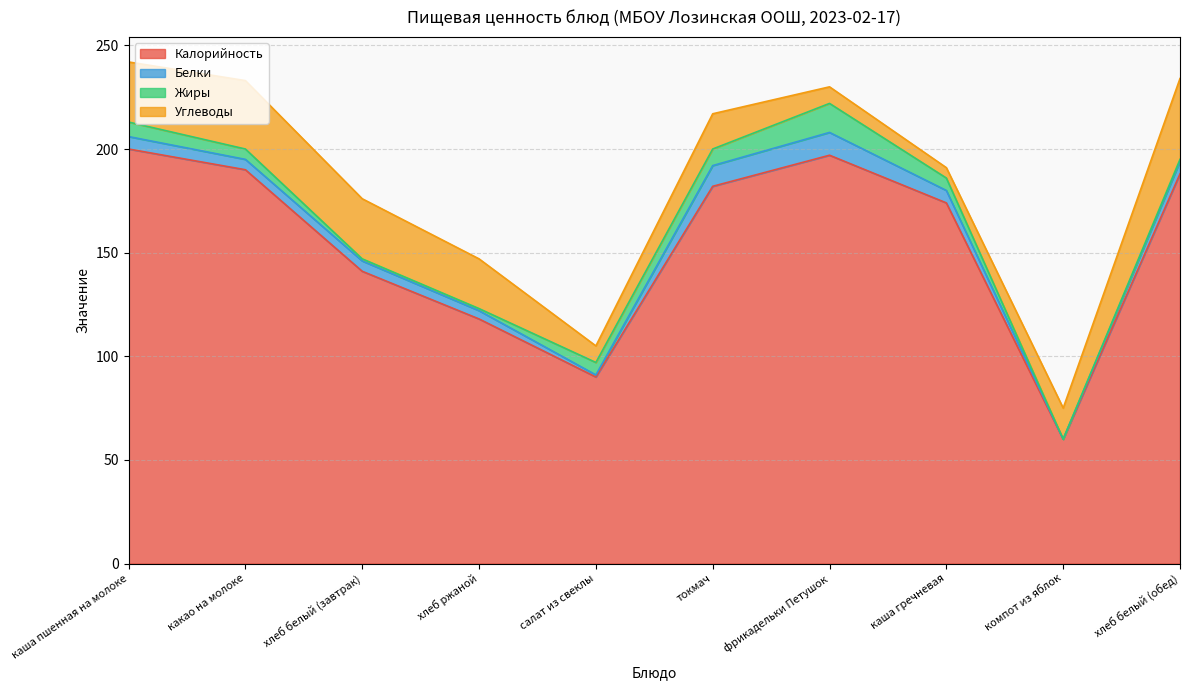

At which category is the sum across all series the highest?

каша пшенная на молоке